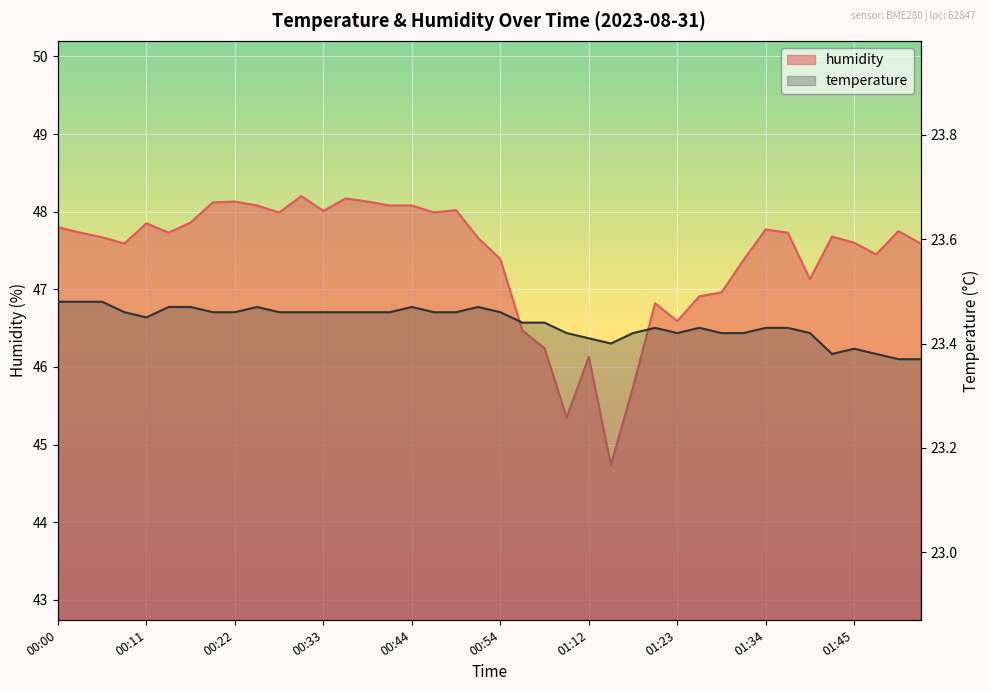

Which series has the widest spread of values?

humidity